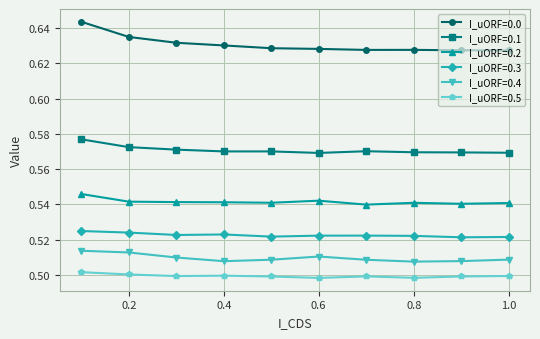

Which series has the largest total across all categories?

I_uORF=0.0